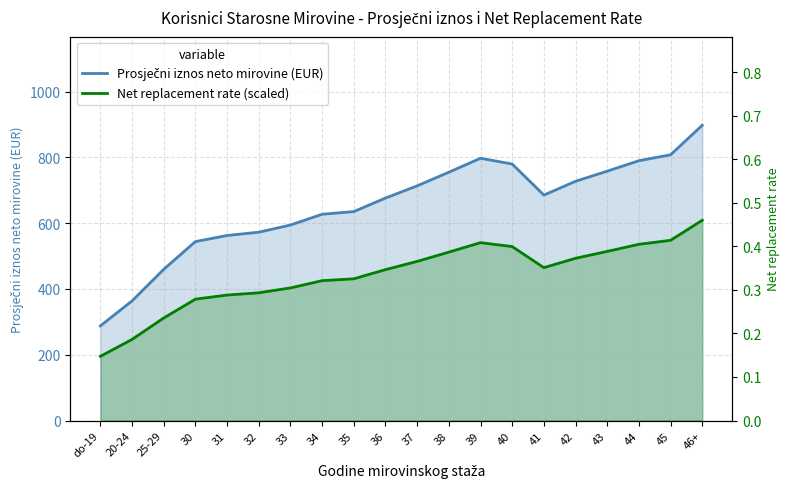

What is the label of the 6th point from the right?

41